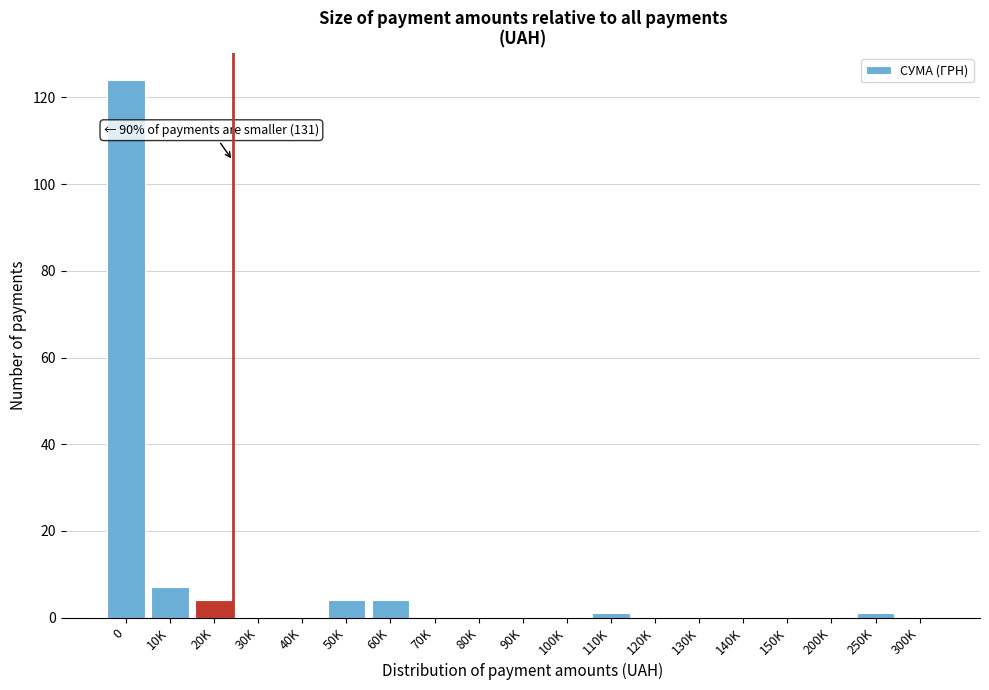

Reading right to left, what are all the values shown in this chart?

300K=0	250K=1	200K=0	150K=0	140K=0	130K=0	120K=0	110K=1	100K=0	90K=0	80K=0	70K=0	60K=4	50K=4	40K=0	30K=0	20K=4	10K=7	0=124